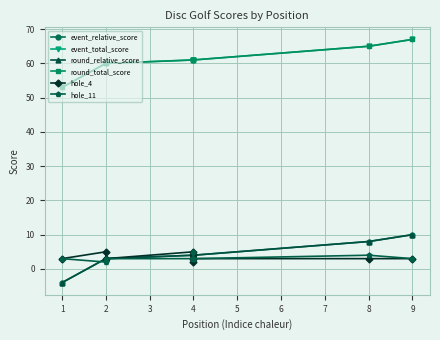

At 4, list the series in order from smallest to largest.

hole_11, event_relative_score, round_relative_score, hole_4, event_total_score, round_total_score